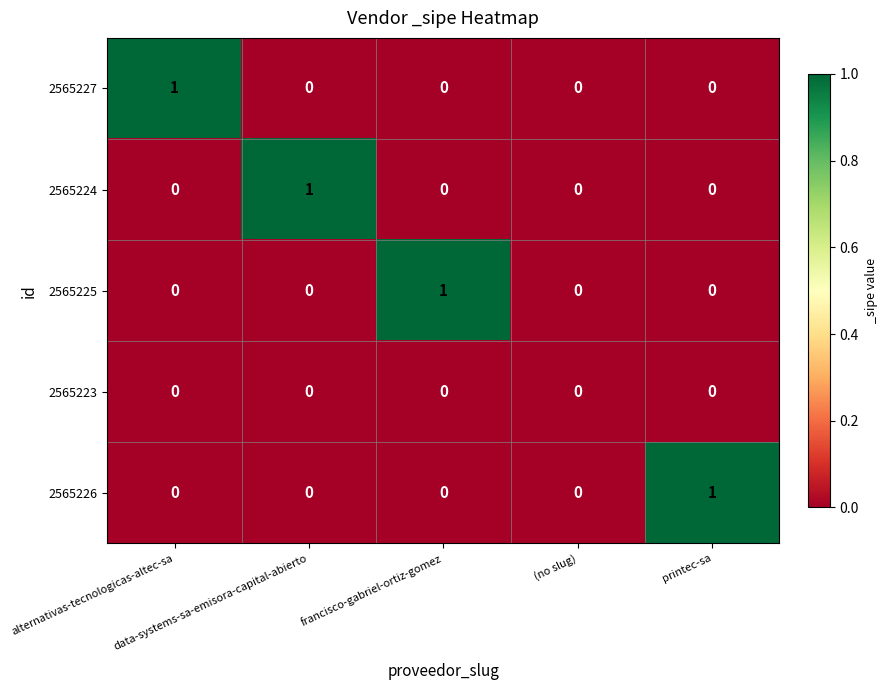

Count the 2565224 values in the range 0 to 1.

5